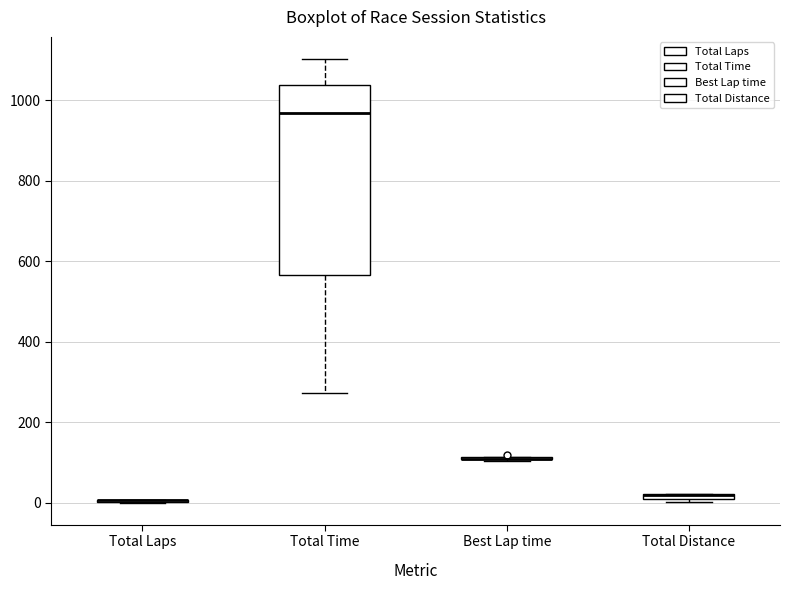

Where is the upper edge of the box for Total Distance on the y-axis? The values are not printed on the chart, so give them approximately, as read against the axis.

20